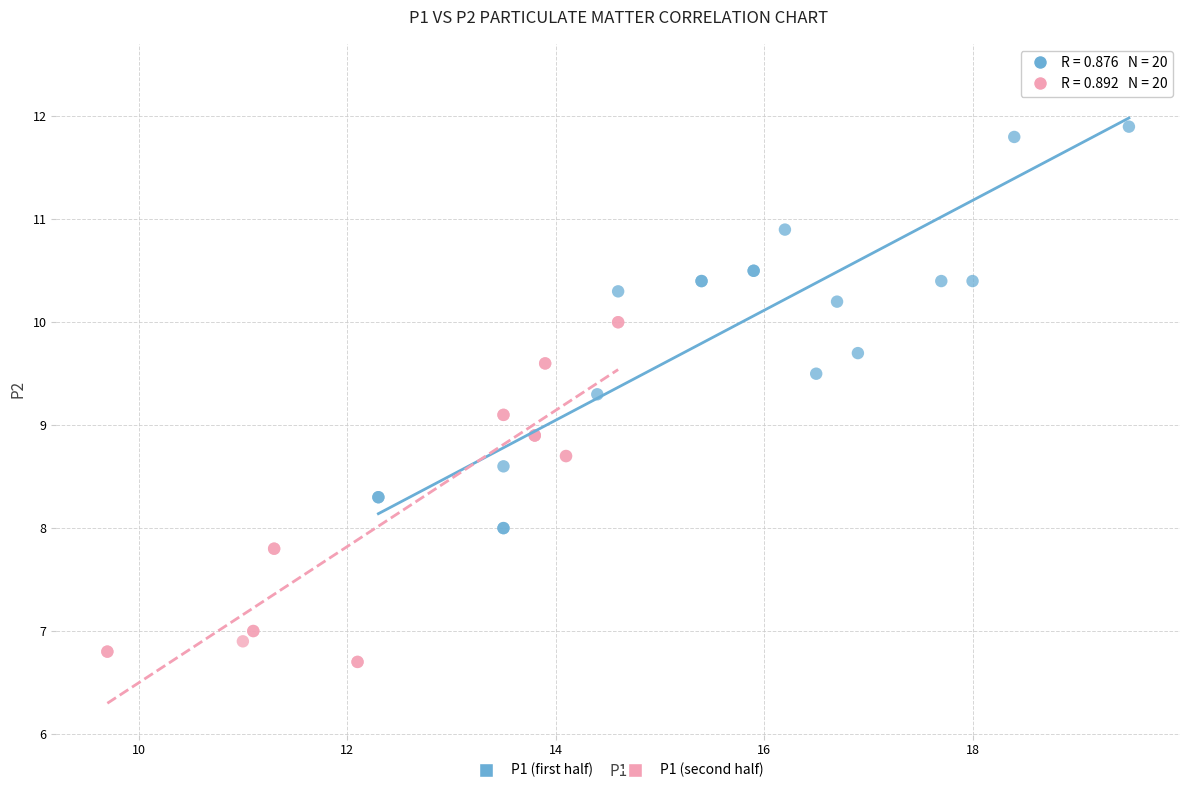

Which series contains the lowest Y value?

P1 (second half)